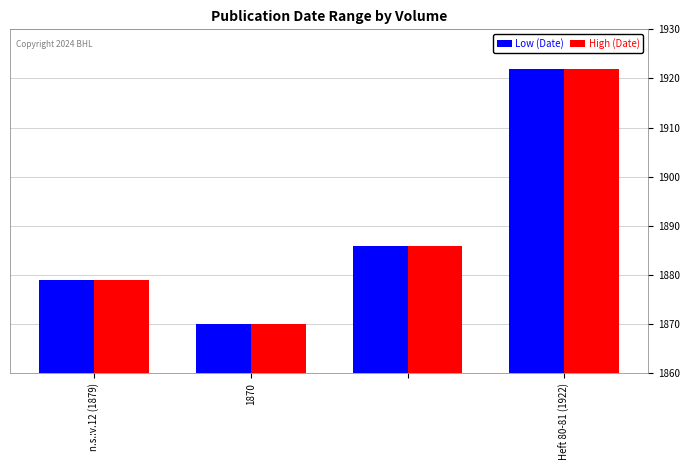

What is the maximum value shown in the chart?

1922